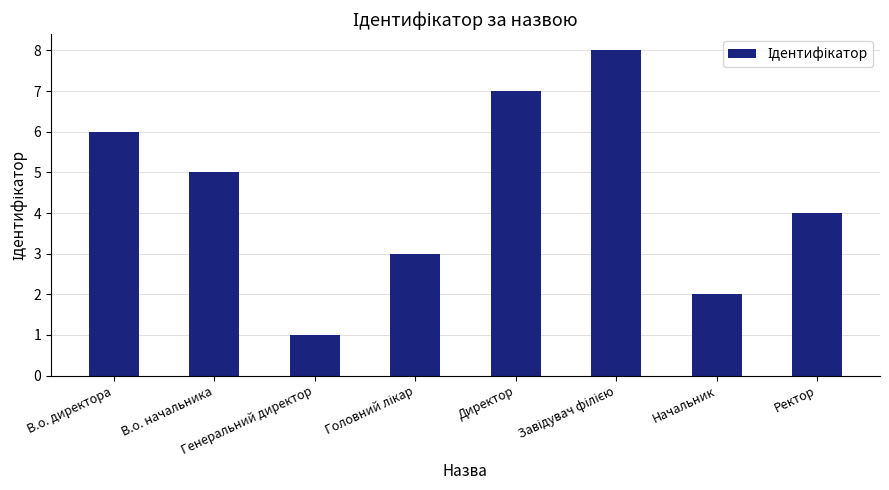

What is the greatest value displayed?

8